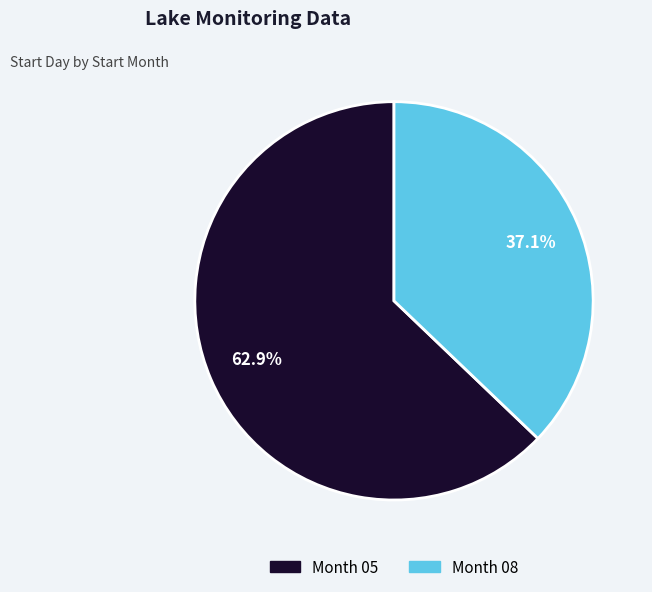

Does any single category account for the majority?

Yes